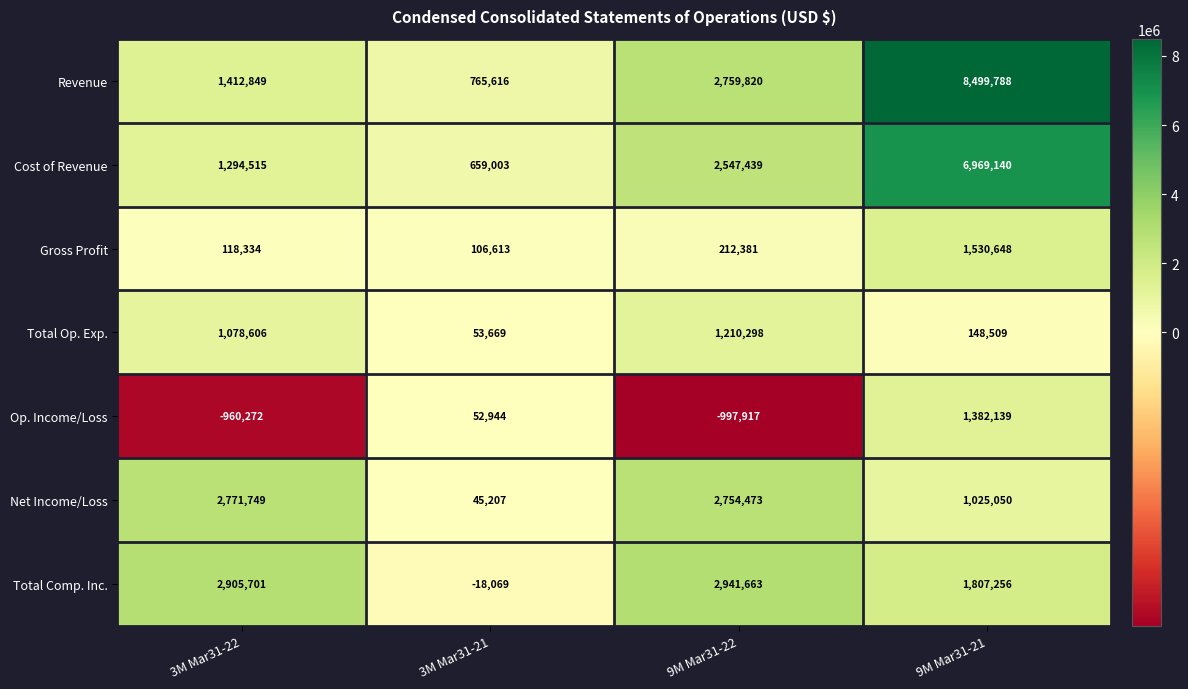

Reading left to right, what are all the values shown in this chart?

Revenue: 1412849	765616	2759820	8499788
Cost of Revenue: 1294515	659003	2547439	6969140
Gross Profit: 118334	106613	212381	1530648
Total Op. Exp.: 1078606	53669	1210298	148509
Op. Income/Loss: -960272	52944	-997917	1382139
Net Income/Loss: 2771749	45207	2754473	1025050
Total Comp. Inc.: 2905701	-18069	2941663	1807256